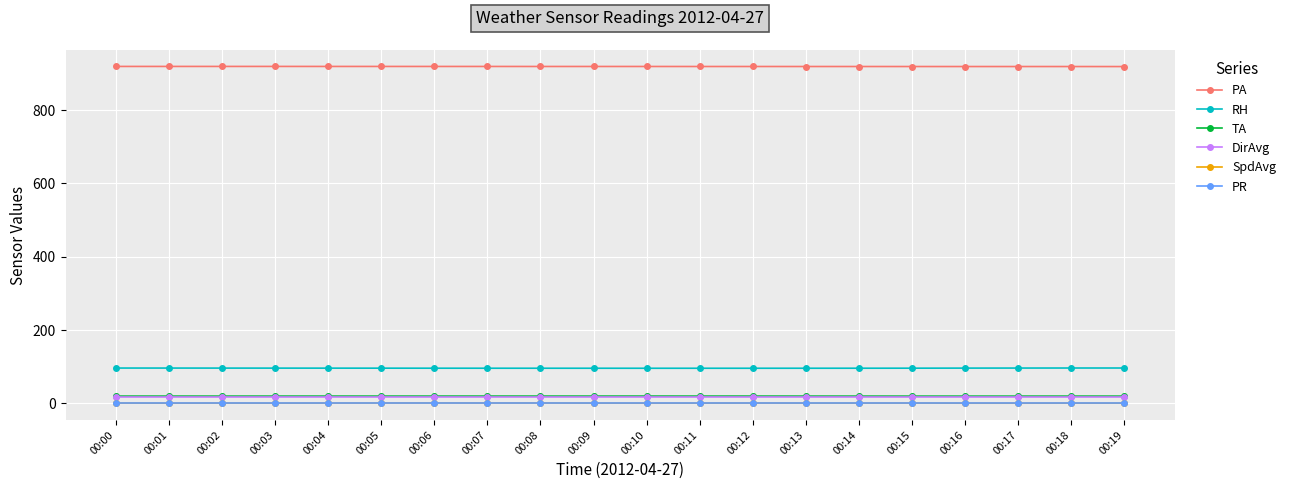

What is the value of the RH point at the 2nd from the left?

95.9